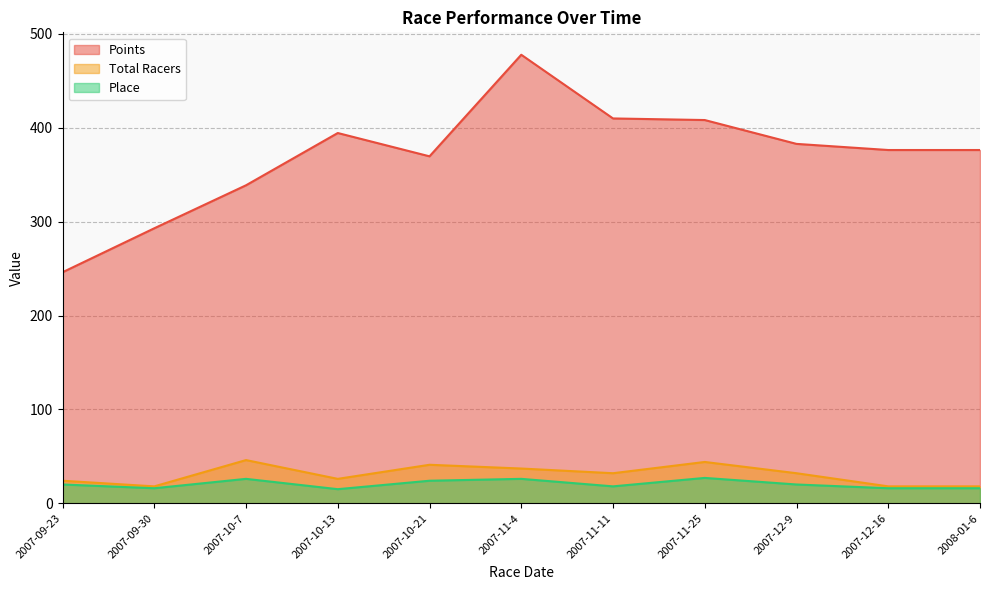

How many interior local peaks does the Points series have?

2